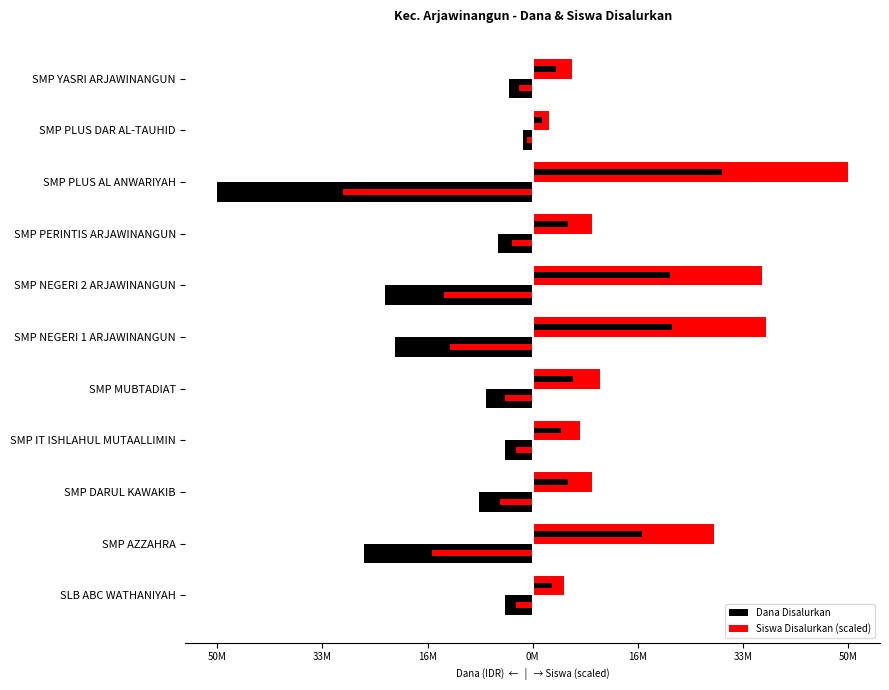

What value does the Siswa Disalurkan (scaled) series have at SMP YASRI ARJAWINANGUN?

6328125.0